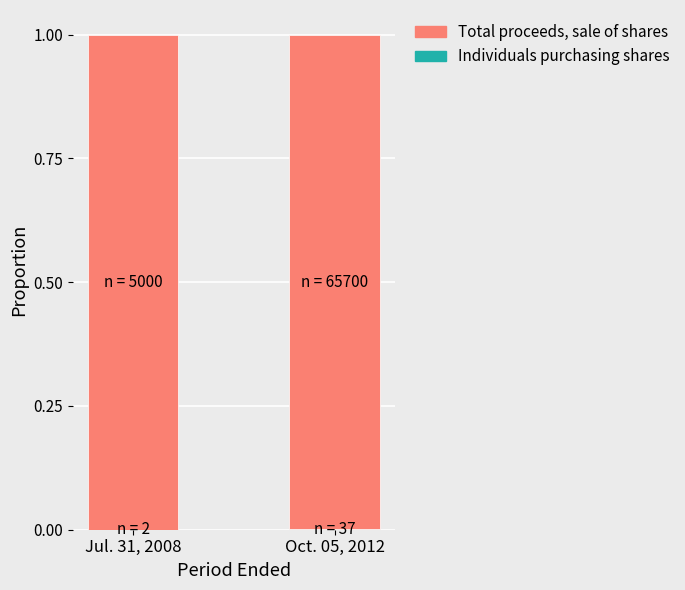

Which series has the largest total across all categories?

Total proceeds, sale of shares